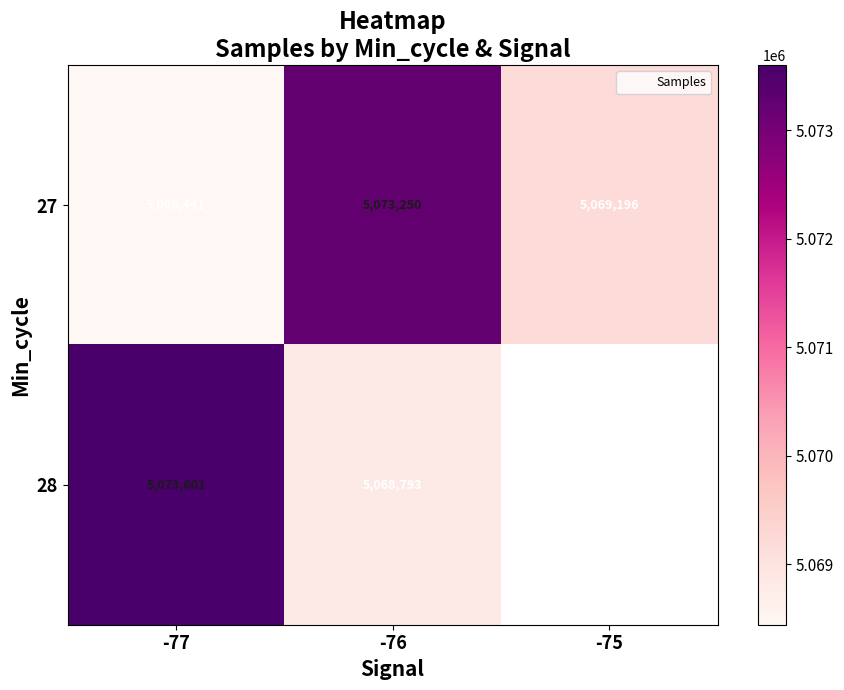

What is the minimum value shown in the chart?

5068441.0